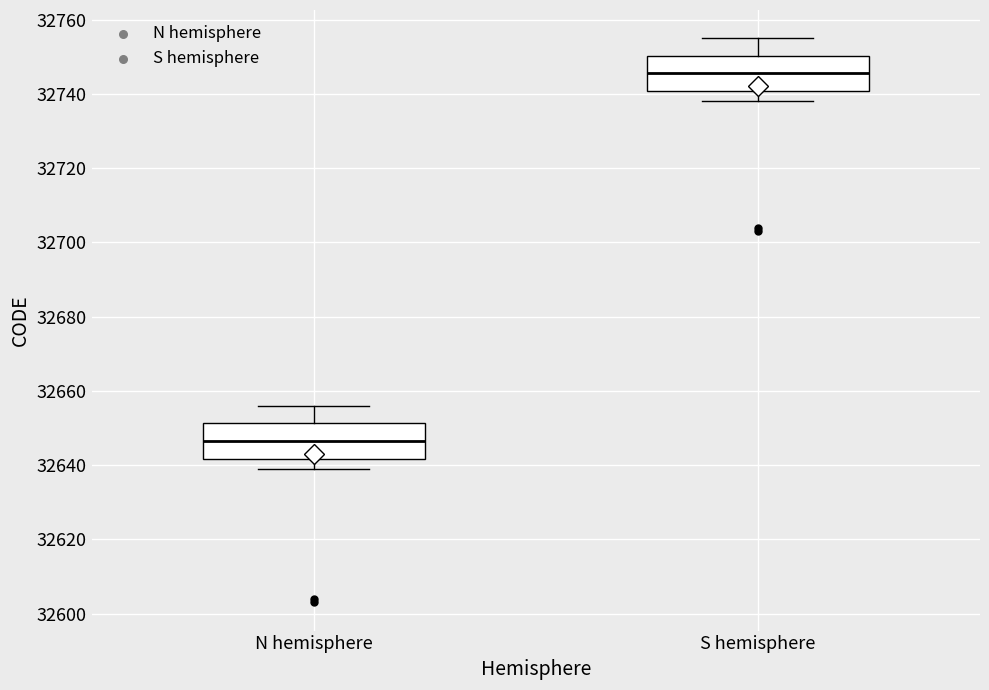

Reading left to right, read every box against the y-axis: the position of its median line, the range the box covers, and the ends of its whiskers. The values are not printed on the chart, so give them approximately, as read against the axis.

N hemisphere: median 32646, box 32642 to 32652, whiskers 32640 to 32656
S hemisphere: median 32746, box 32740 to 32750, whiskers 32738 to 32756